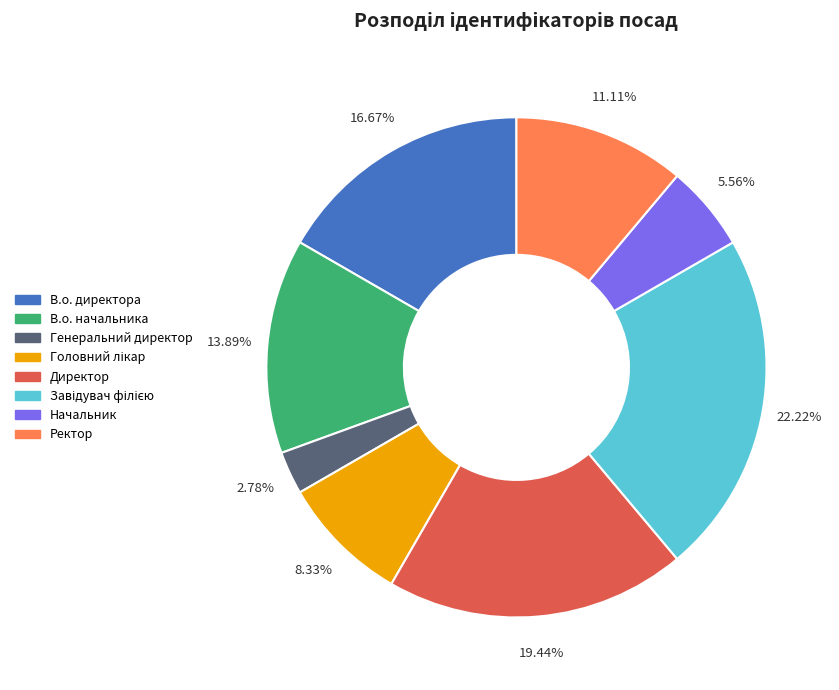

Is there a majority slice in this chart?

No